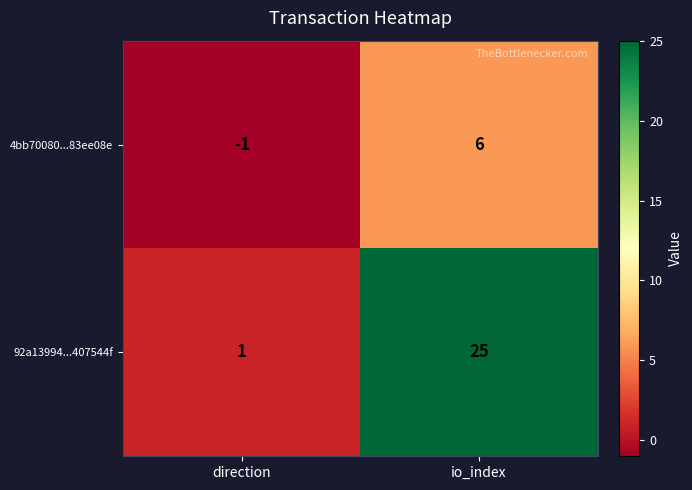

Reading right to left, transcribe all the data shown in this chart.

4bb70080...83ee08e: 6	-1
92a13994...407544f: 25	1